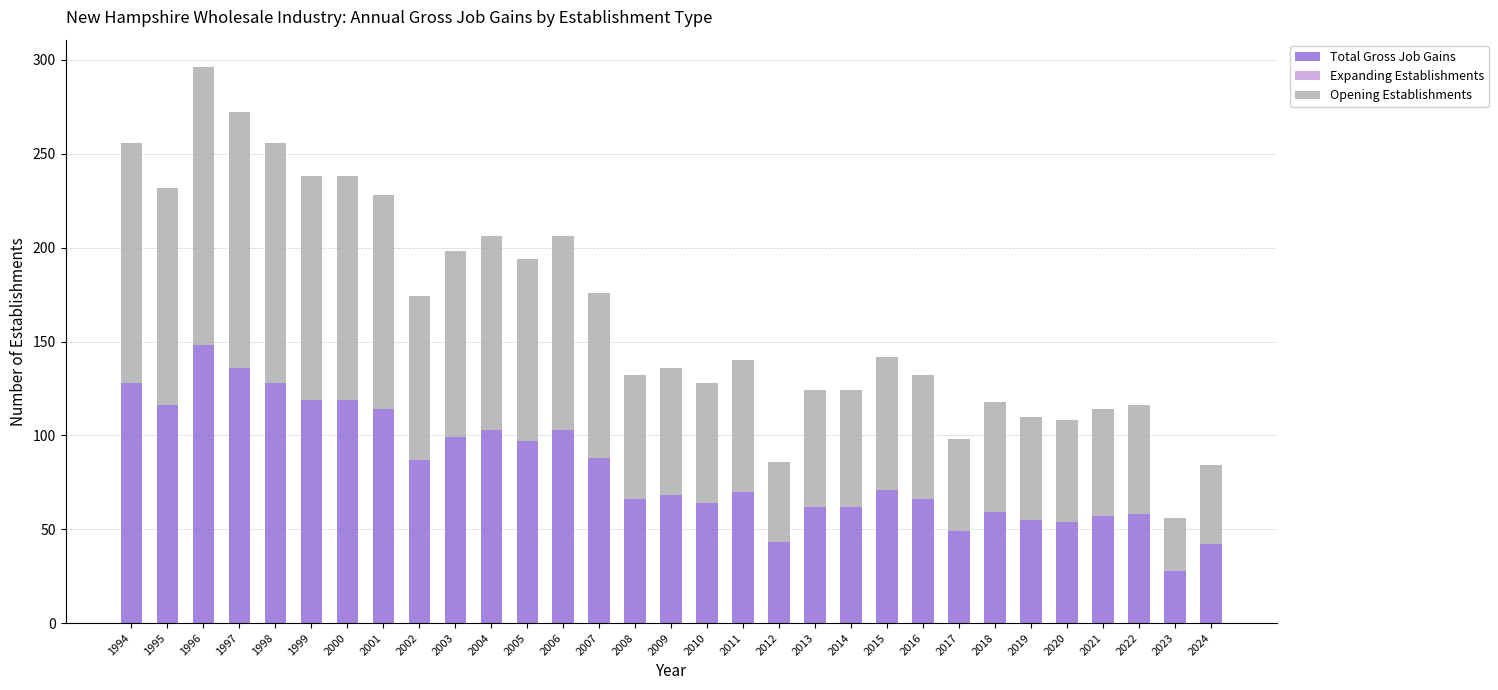

True or false: Total Gross Job Gains has a value of 114 at 2001.

True